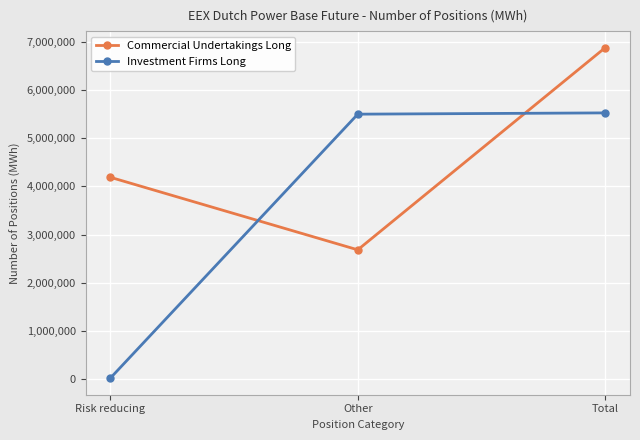

At Other, list the series in order from smallest to largest.

Commercial Undertakings Long, Investment Firms Long